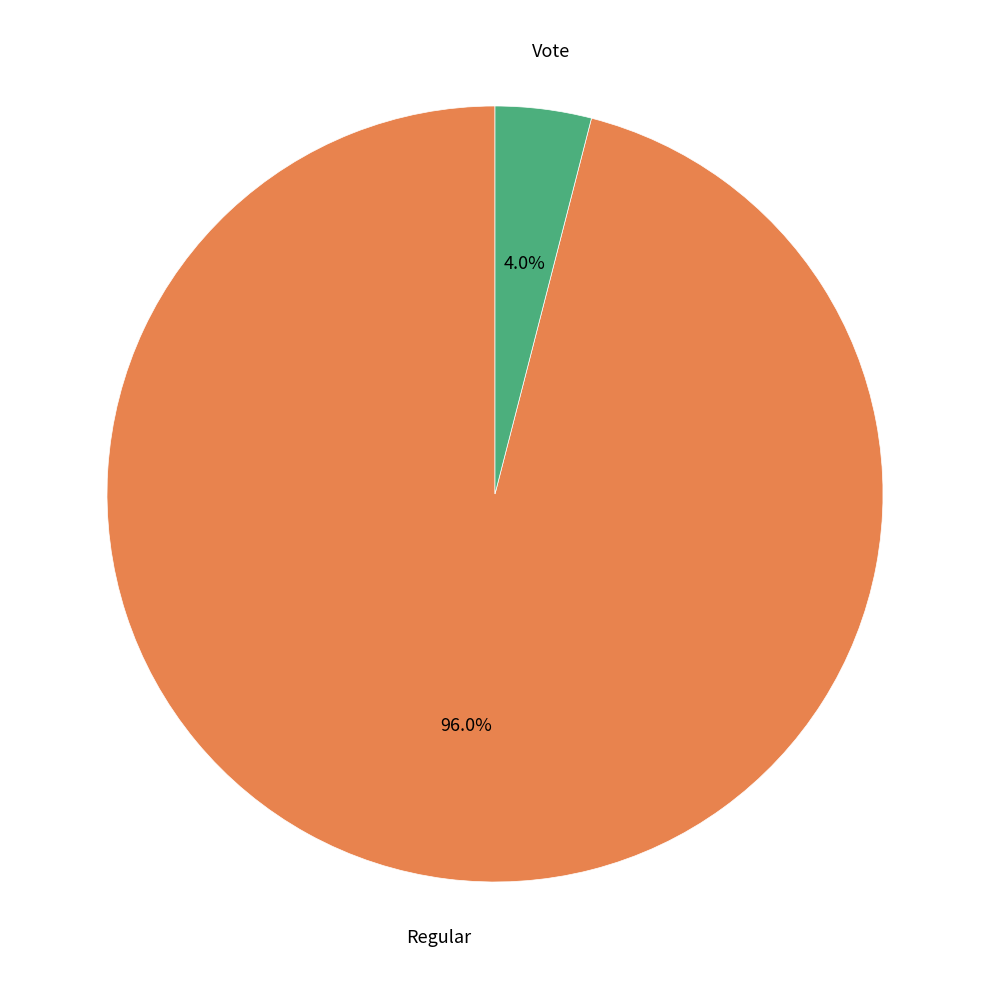

Does any single category account for the majority?

Yes